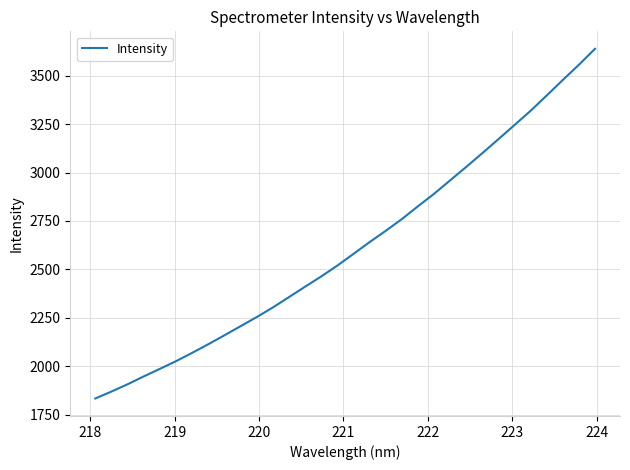

How many categories are shown in the chart?

32